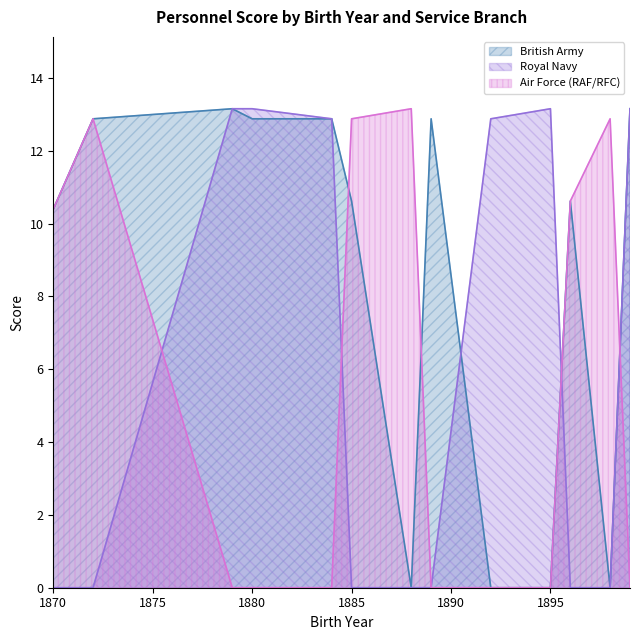

What is the sum of all Royal Navy values?

78.4